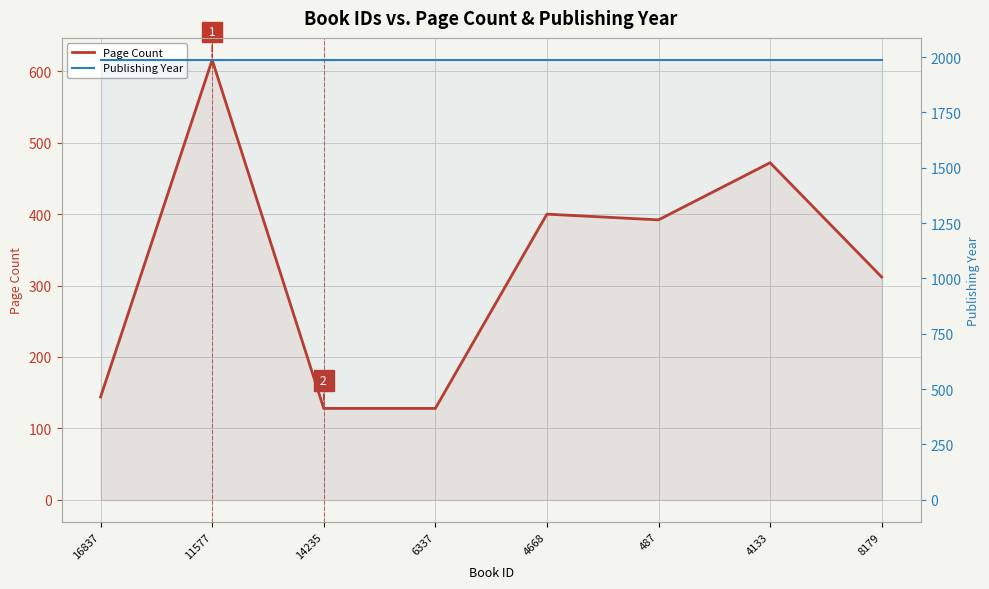

Reading left to right, extract all data points from this chart.

Page Count: 144	616	128	128	400	392	472	312
Publishing Year: 1987	1987	1987	1987	1987	1987	1987	1987